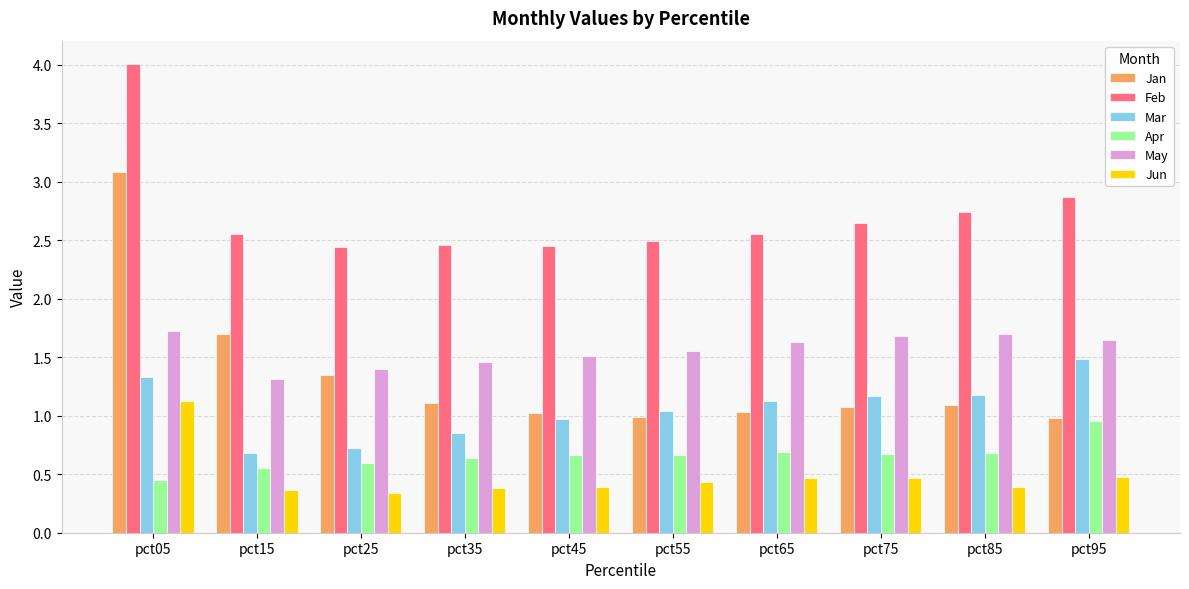

The value of May at pct05 is 1.7. True or false?

True